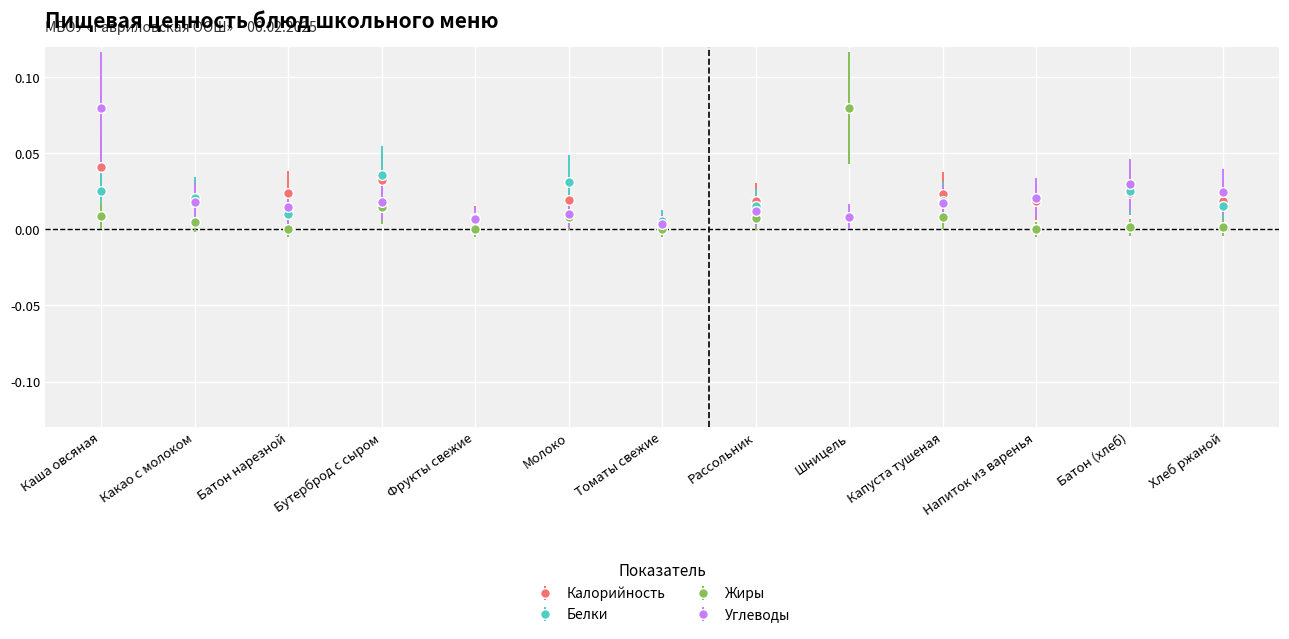

How many lines are shown in the chart?

4